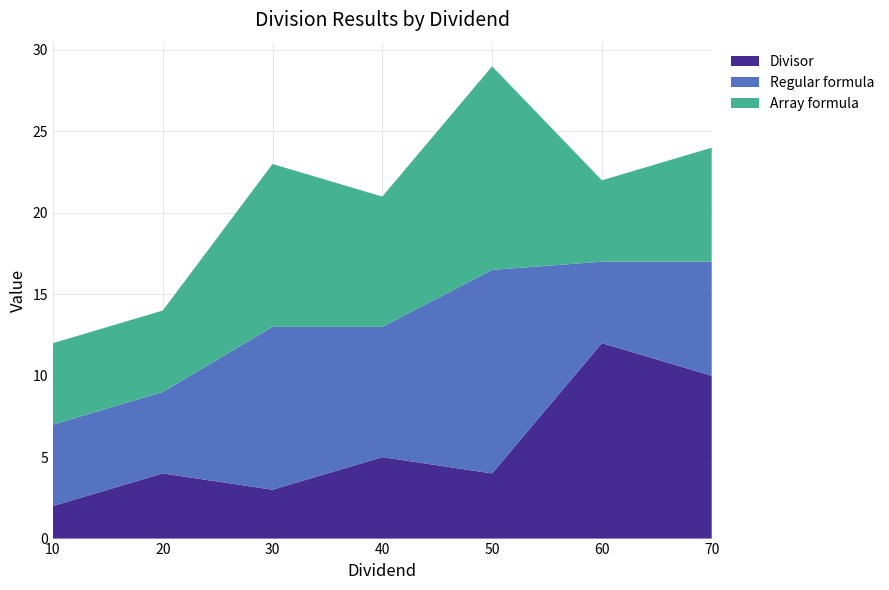

Reading right to left, transcribe all the data shown in this chart.

Divisor: 70=10.0	60=12.0	50=4.0	40=5.0	30=3.0	20=4.0	10=2.0
Regular formula: 70=7.0	60=5.0	50=12.5	40=8.0	30=10.0	20=5.0	10=5.0
Array formula: 70=7.0	60=5.0	50=12.5	40=8.0	30=10.0	20=5.0	10=5.0